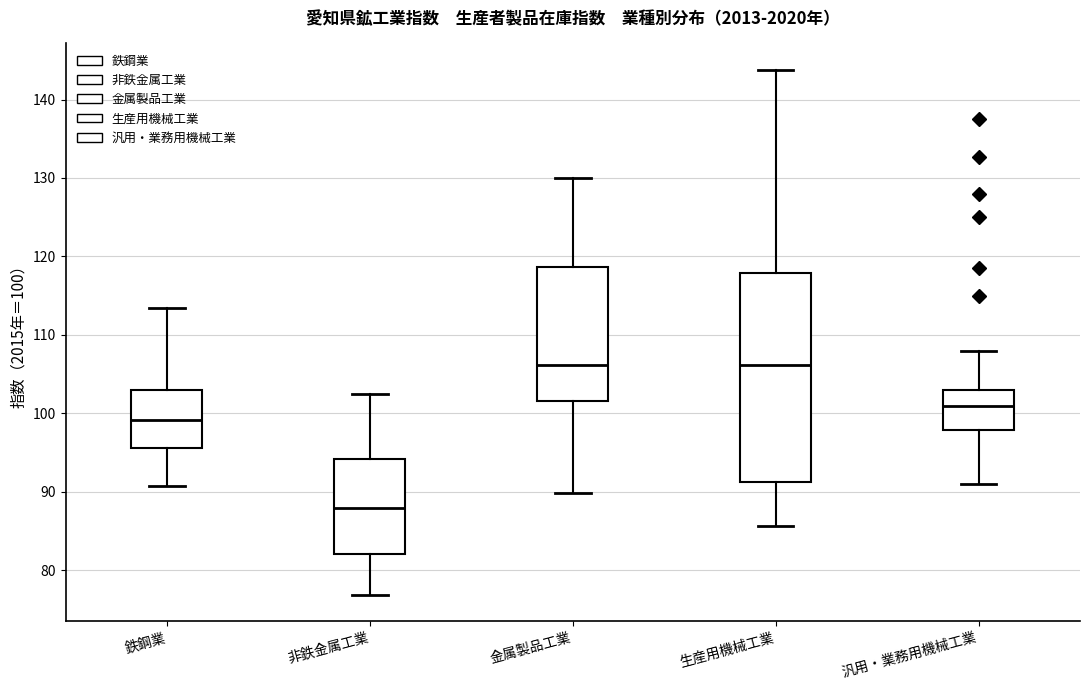

Reading left to right, read every box against the y-axis: the position of its median line, the range the box covers, and the ends of its whiskers. The values are not printed on the chart, so give them approximately, as read against the axis.

鉄鋼業: median 99, box 96 to 103, whiskers 91 to 113
非鉄金属工業: median 88, box 82 to 94, whiskers 77 to 103
金属製品工業: median 106, box 102 to 119, whiskers 90 to 130
生産用機械工業: median 106, box 91 to 118, whiskers 86 to 144
汎用・業務用機械工業: median 101, box 98 to 103, whiskers 91 to 108